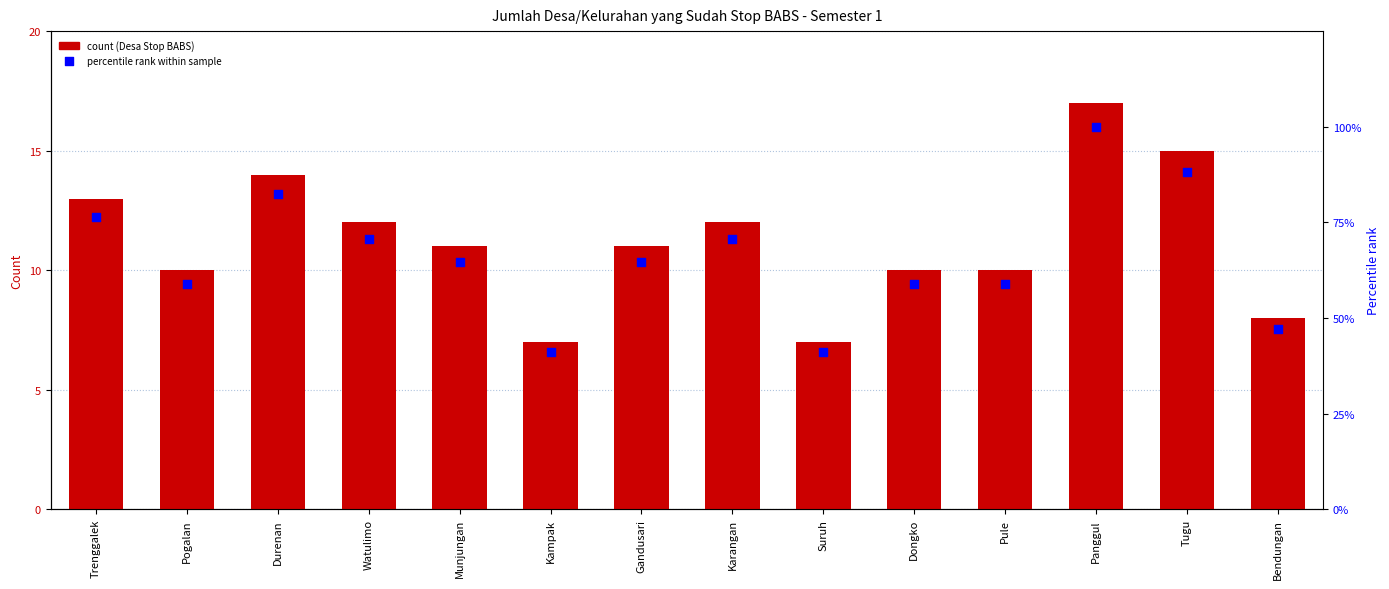

Which series contains the lowest Y value?

Desa Stop BABS